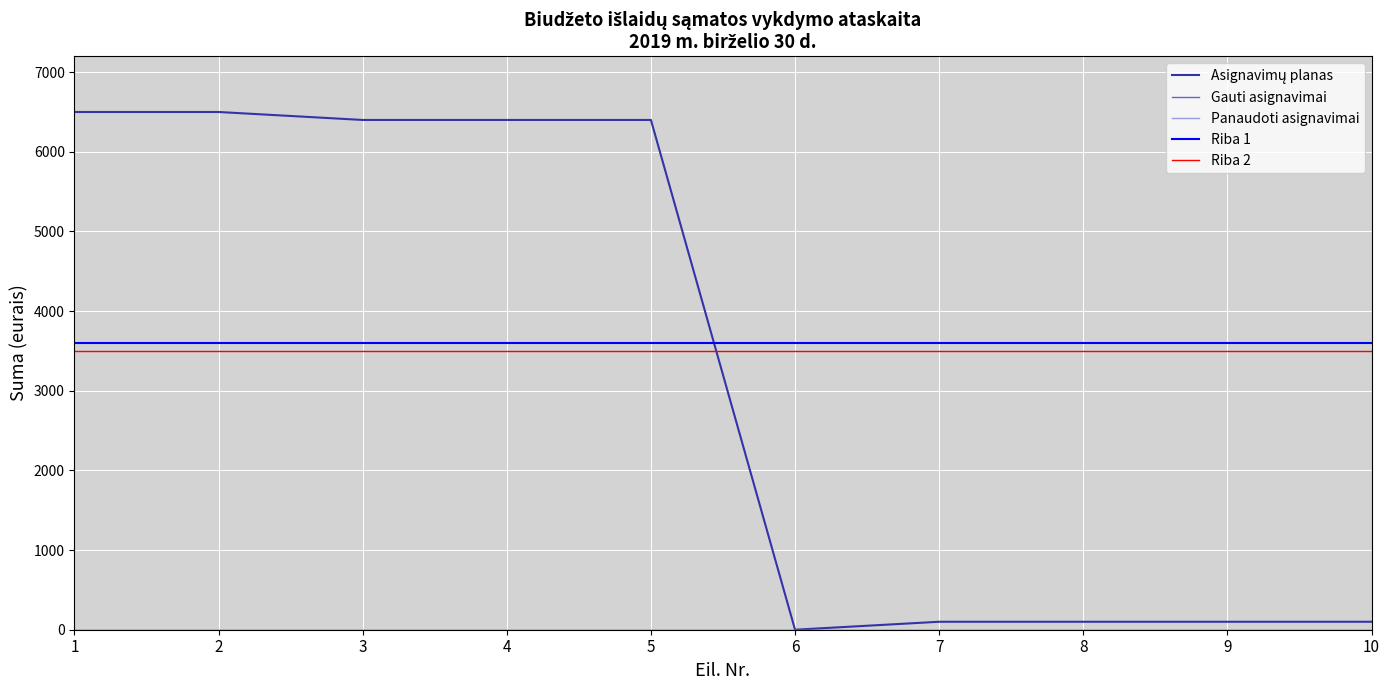

Is this an area chart (filled region under the line)?

No